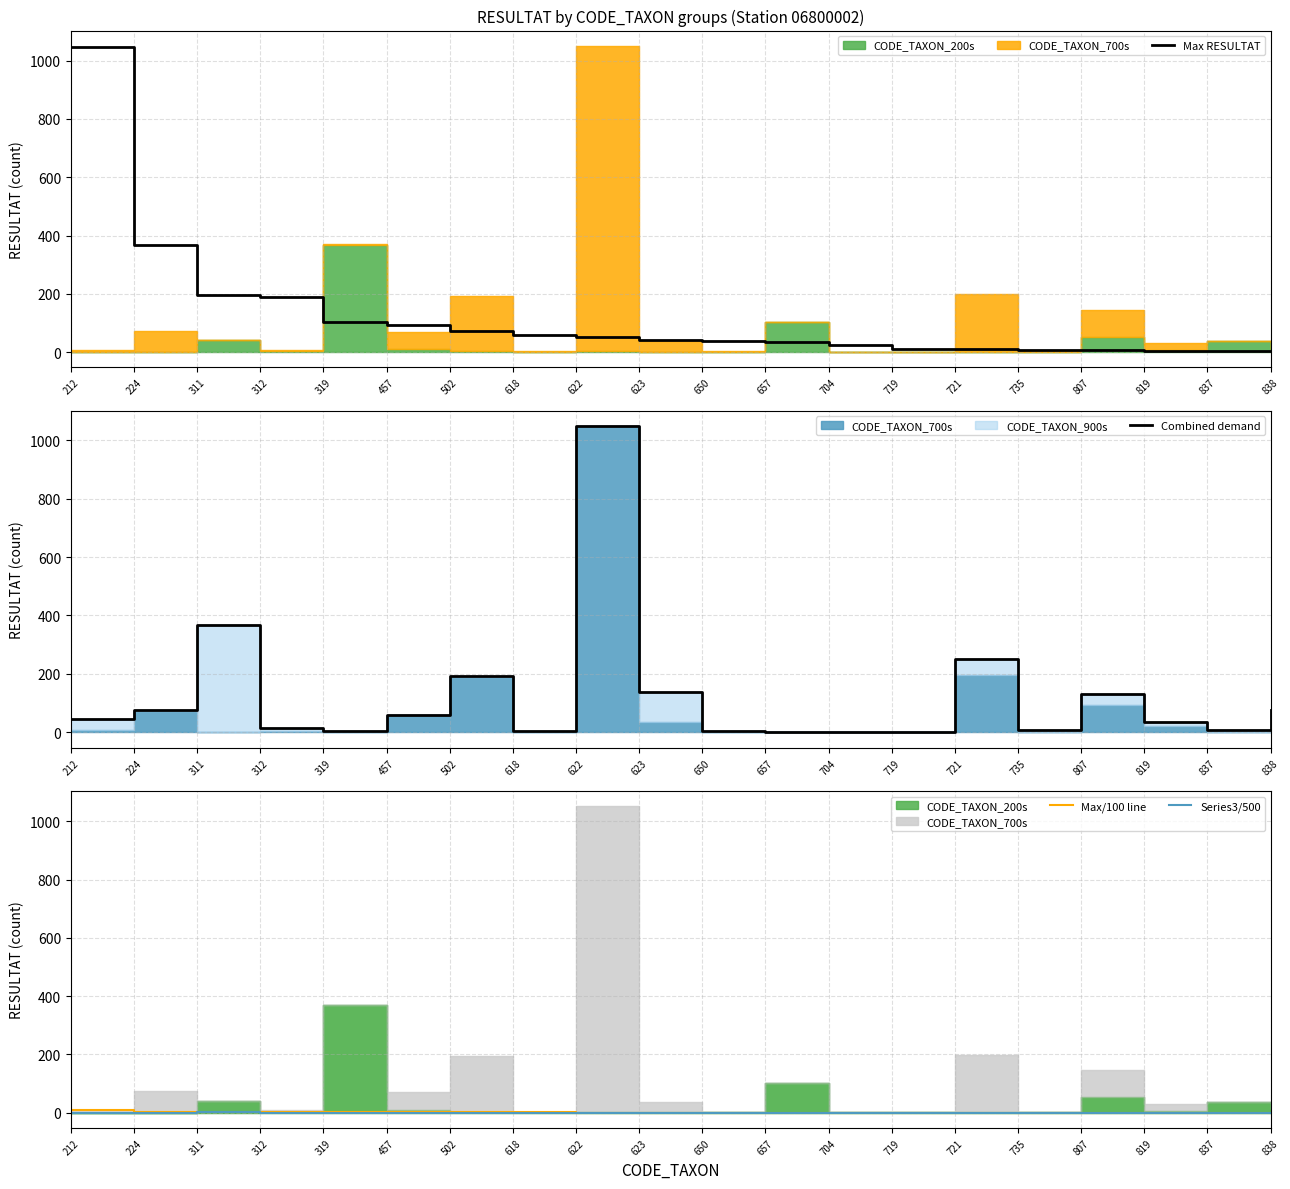

Which series has the widest spread of values?

Combined demand